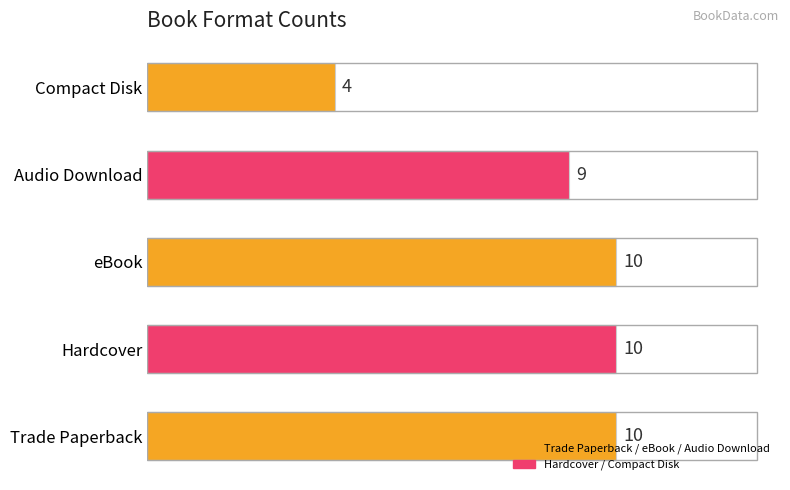

Are the bars grouped side by side (vs. stacked)?

No